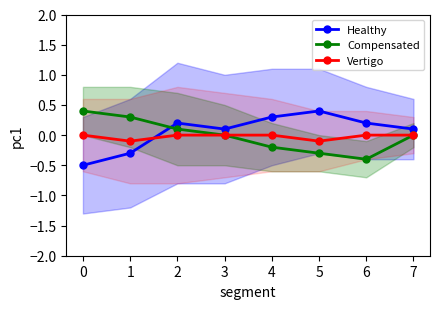

What is the difference between the Compensated values at 0 and 6?

0.8